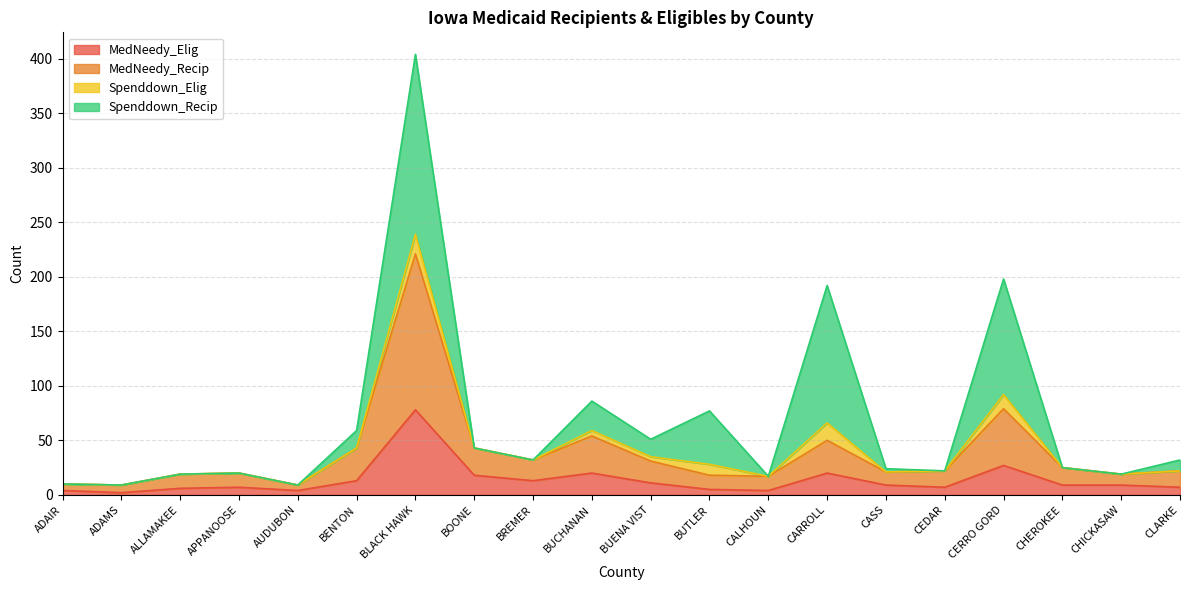

The value of MedNeedy_Elig at BENTON is 23. True or false?

False